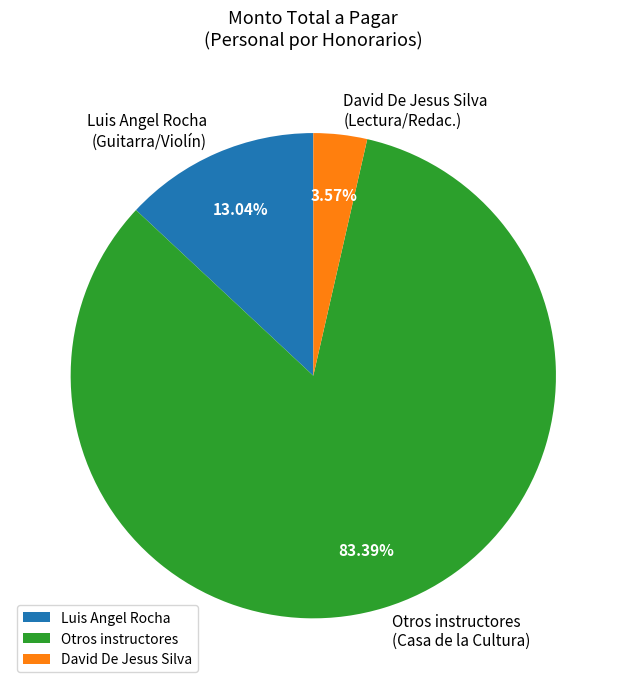

How many segments does this pie chart have?

3